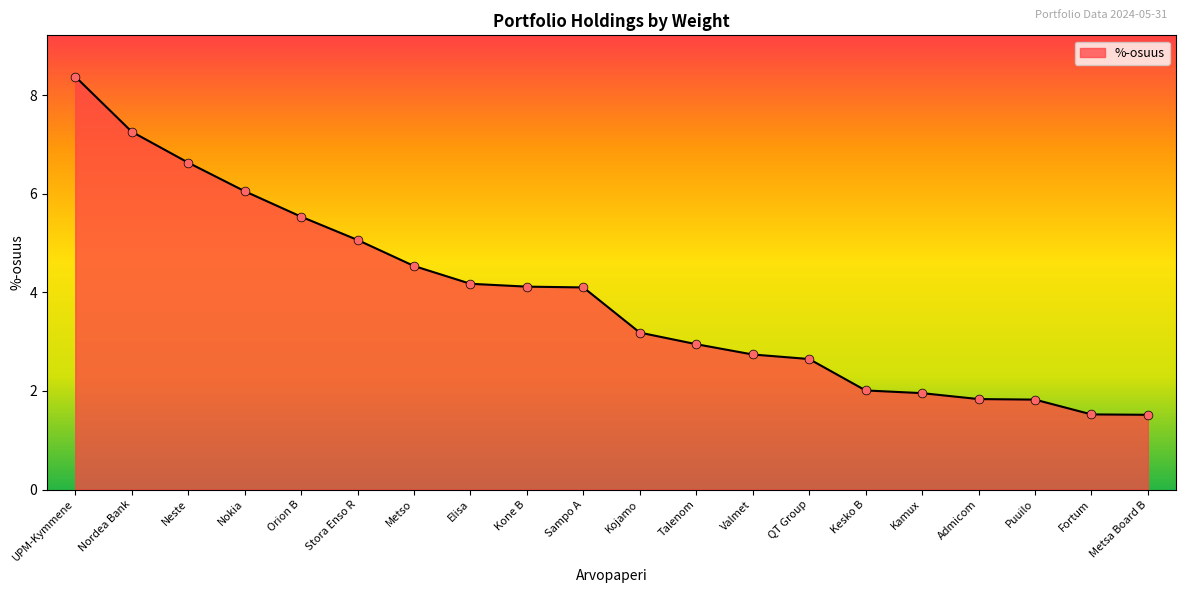

Between Kojamo and Orion B, which is larger?

Orion B